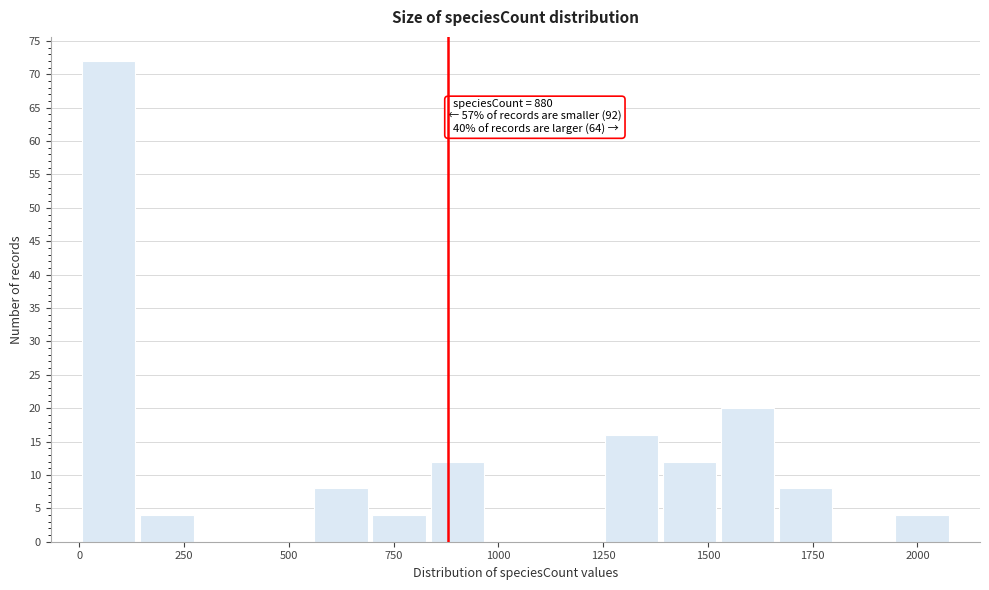

Read against the x-axis, roughly where is the centre of the tallest bar?

50